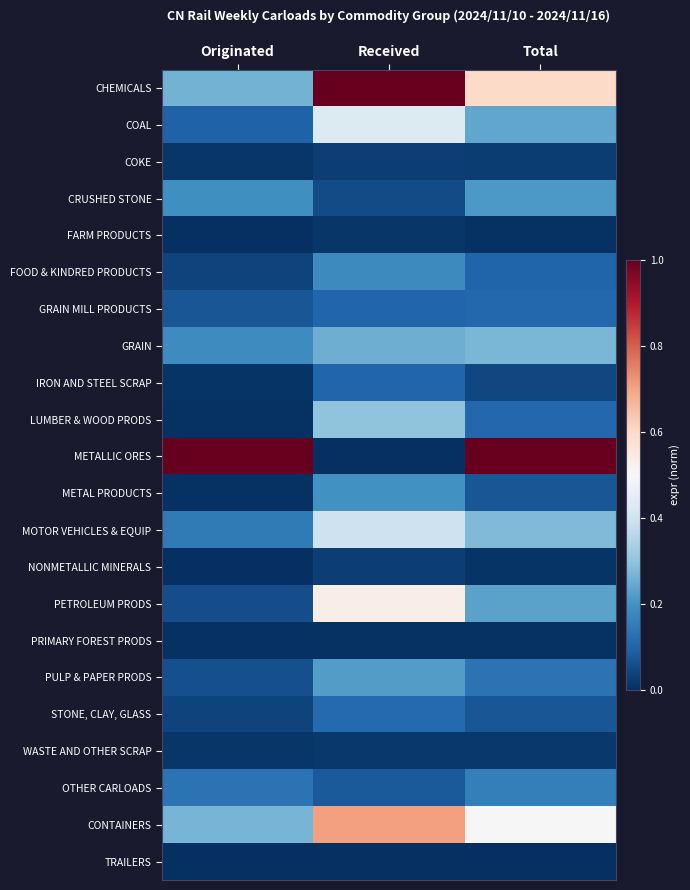

Reading right to left, list all the values displayed in this chart.

CHEMICALS: Total=0.6	Received=1.0	Originated=0.3
COAL: Total=0.2	Received=0.4	Originated=0.1
COKE: Total=0.0	Received=0.0	Originated=0.0
CRUSHED STONE: Total=0.2	Received=0.1	Originated=0.2
FARM PRODUCTS: Total=0.0	Received=0.0	Originated=0.0
FOOD & KINDRED PRODUCTS: Total=0.1	Received=0.2	Originated=0.0
GRAIN MILL PRODUCTS: Total=0.1	Received=0.1	Originated=0.1
GRAIN: Total=0.3	Received=0.3	Originated=0.2
IRON AND STEEL SCRAP: Total=0.0	Received=0.1	Originated=0.0
LUMBER & WOOD PRODS: Total=0.1	Received=0.3	Originated=0.0
METALLIC ORES: Total=1.0	Received=0.0	Originated=1.0
METAL PRODUCTS: Total=0.1	Received=0.2	Originated=0.0
MOTOR VEHICLES & EQUIP: Total=0.3	Received=0.4	Originated=0.1
NONMETALLIC MINERALS: Total=0.0	Received=0.0	Originated=0.0
PETROLEUM PRODS: Total=0.2	Received=0.5	Originated=0.1
PRIMARY FOREST PRODS: Total=0.0	Received=0.0	Originated=0.0
PULP & PAPER PRODS: Total=0.1	Received=0.2	Originated=0.1
STONE, CLAY, GLASS: Total=0.1	Received=0.1	Originated=0.0
WASTE AND OTHER SCRAP: Total=0.0	Received=0.0	Originated=0.0
OTHER CARLOADS: Total=0.2	Received=0.1	Originated=0.1
CONTAINERS: Total=0.5	Received=0.7	Originated=0.3
TRAILERS: Total=0.0	Received=0.0	Originated=0.0